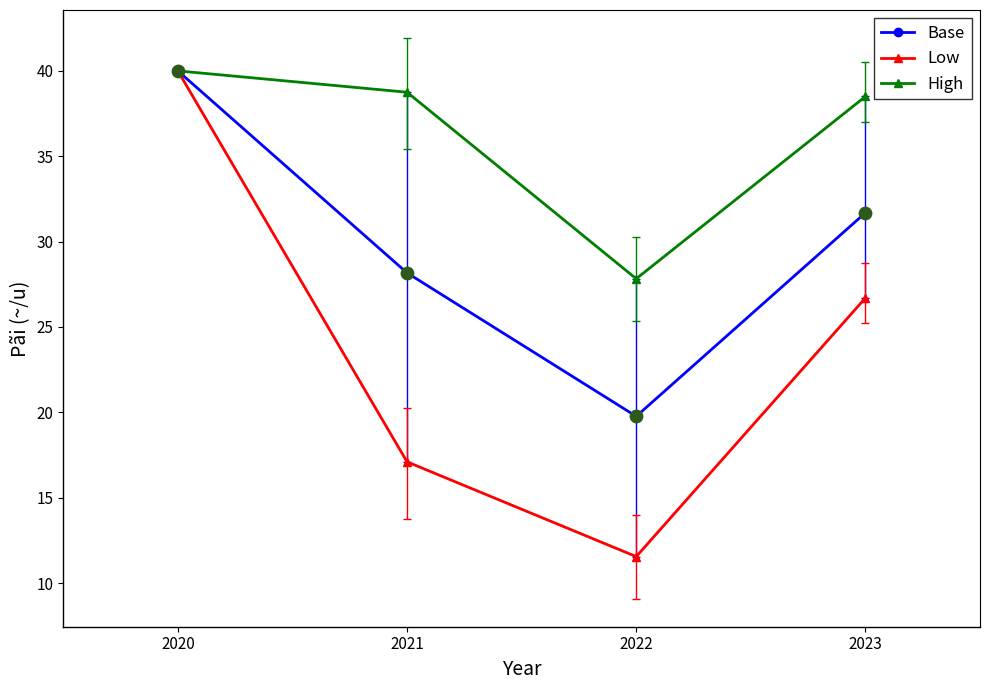

At how many categories does at least one series exceed 25?

4